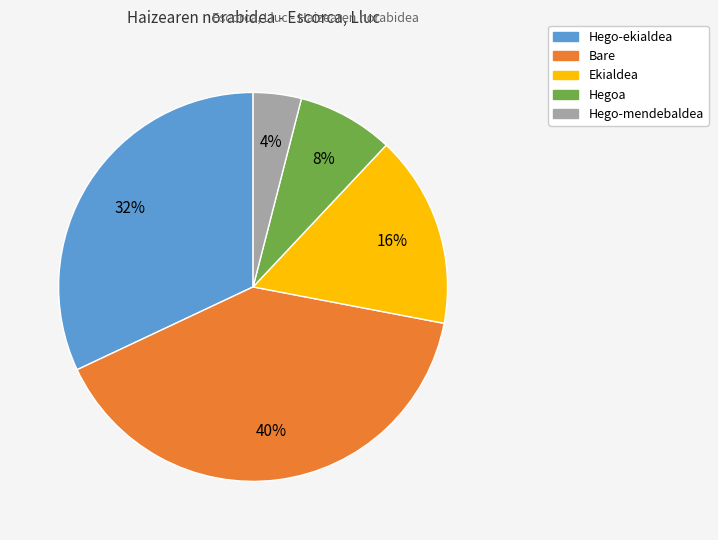

How many segments does this pie chart have?

5